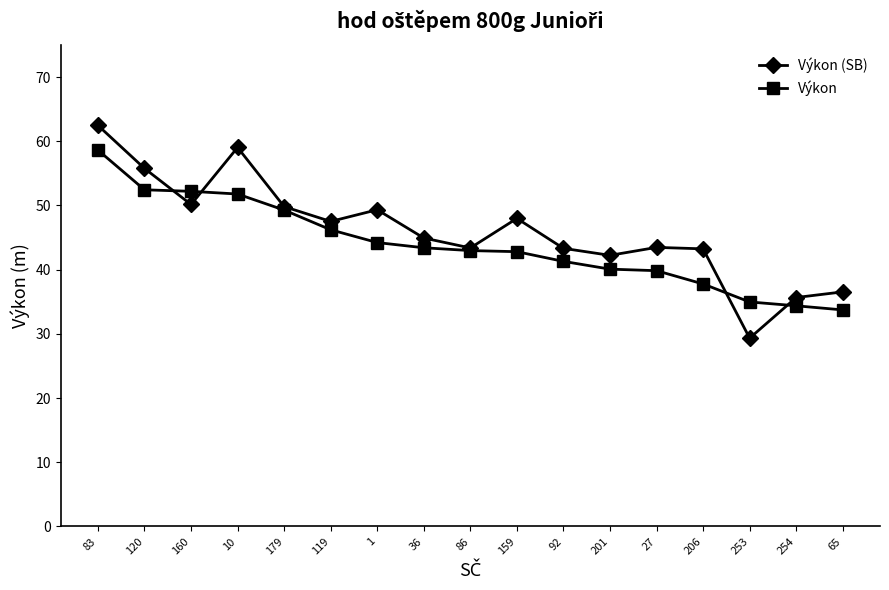

The Výkon series shows 62.6 at 92. True or false?

False